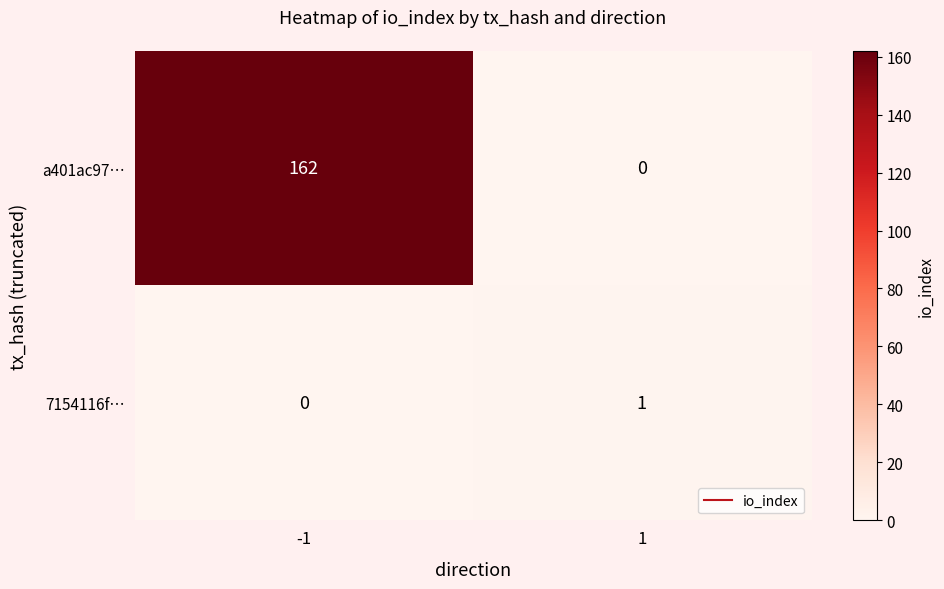

What is the average value of the a401ac97… series?

81